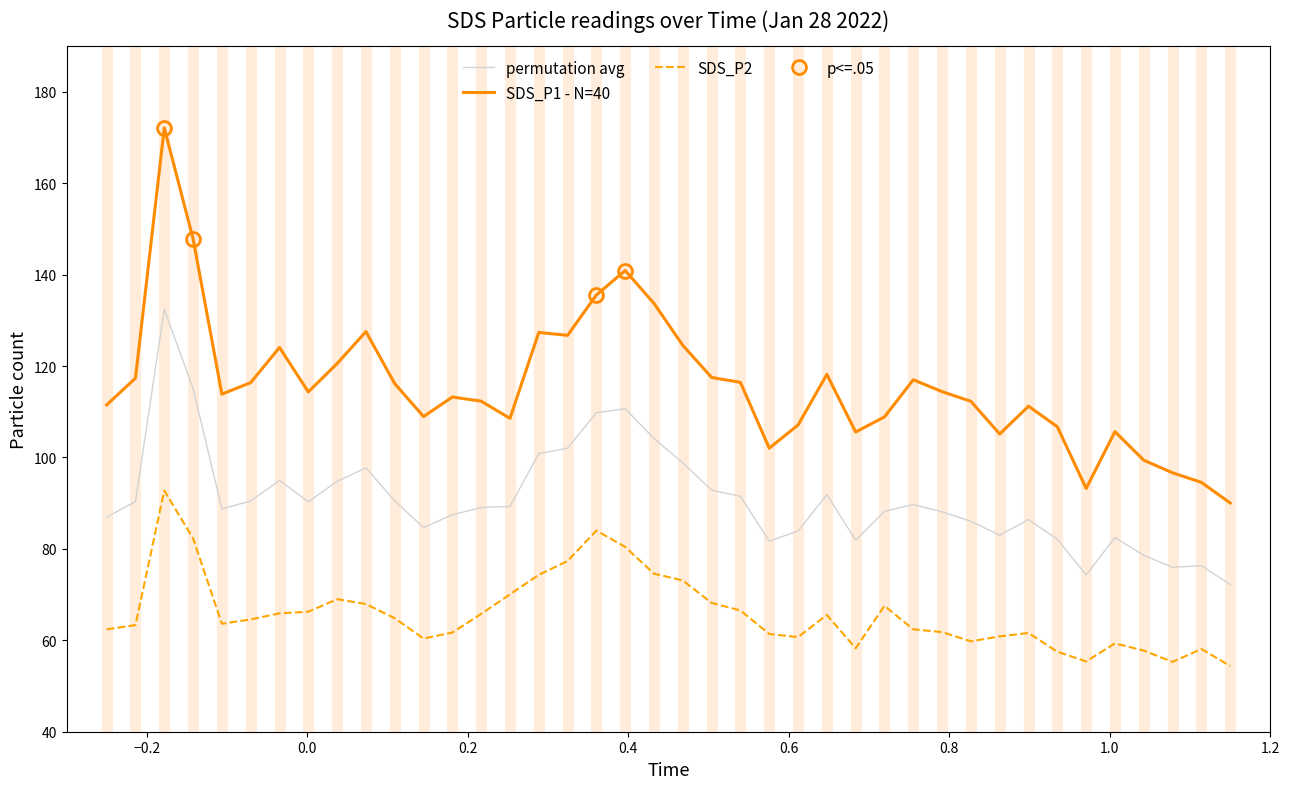

At how many categories does at least one series exceed 96?

37